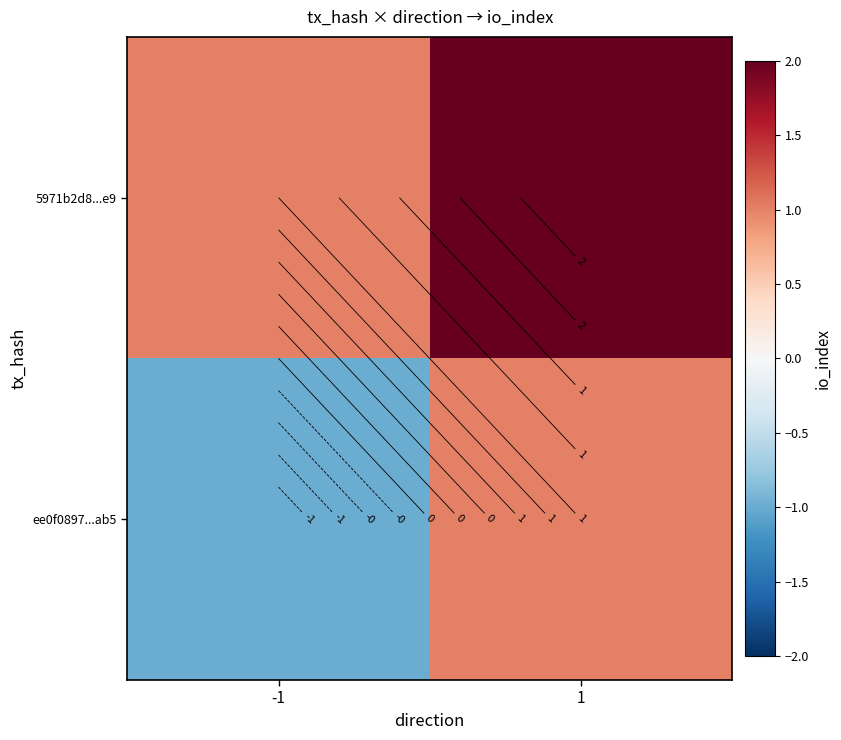

What is the difference between the highest and lowest values at 1?

1